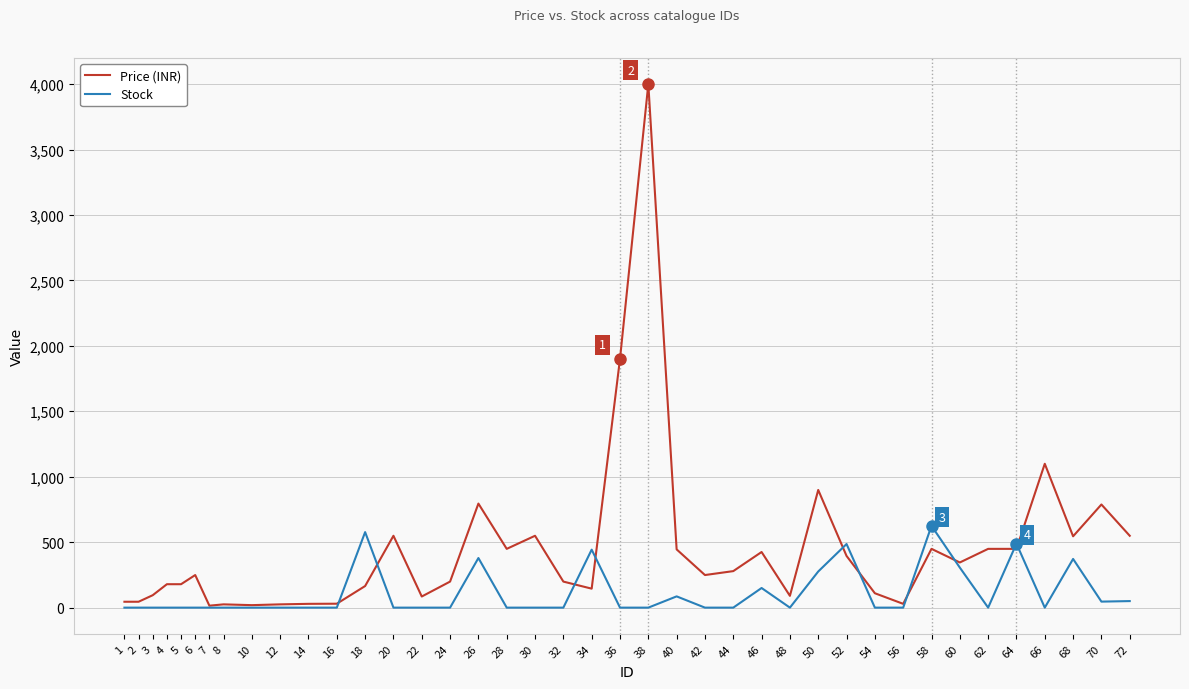

The value of Stock at 7 is 0. True or false?

True